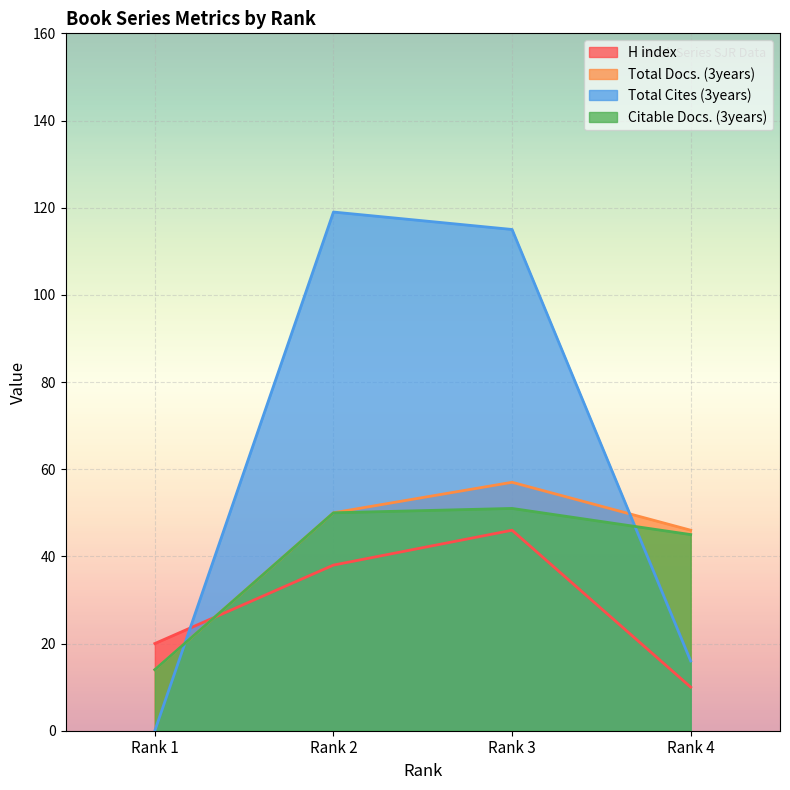

At which label does Total Docs. (3years) first exceed 50?

Rank 3